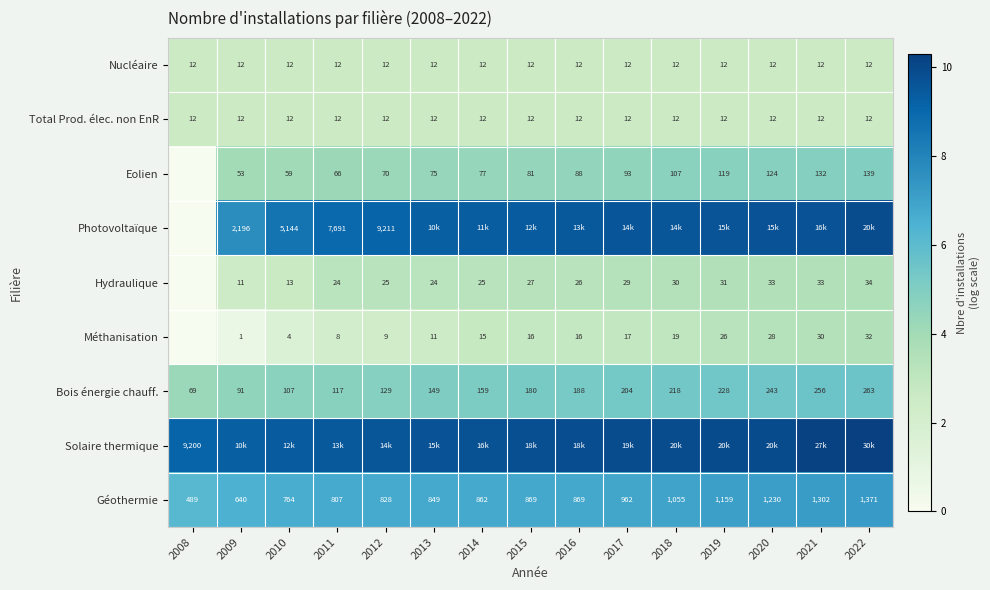

The Eolien series shows 2.6 at 2014. True or false?

False